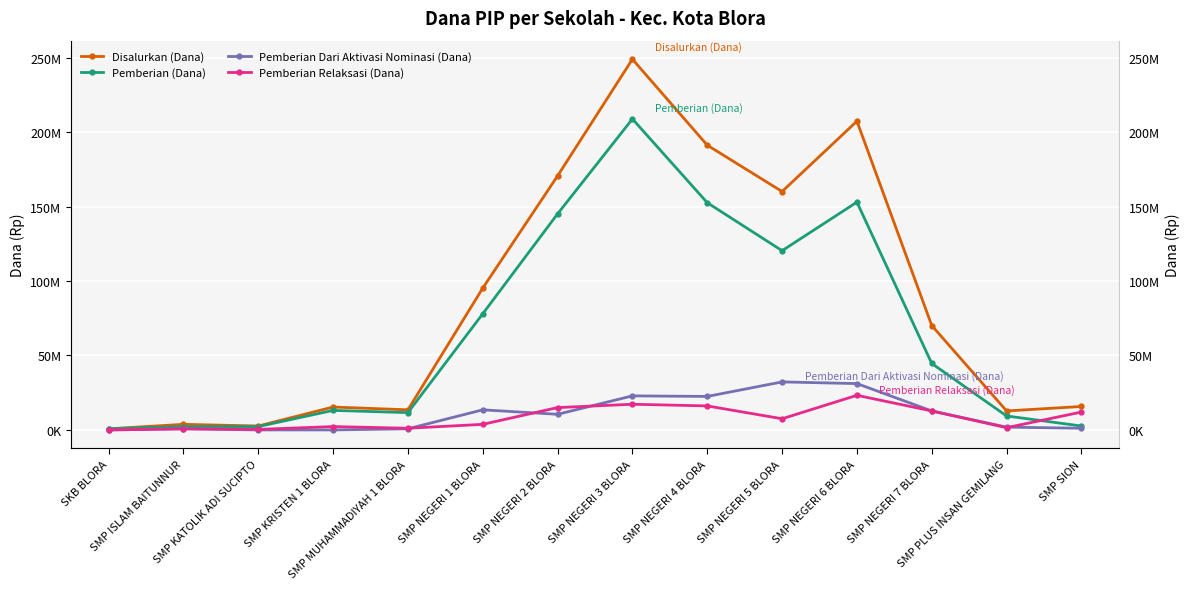

At how many categories does at least one series exceed 36251759?

7